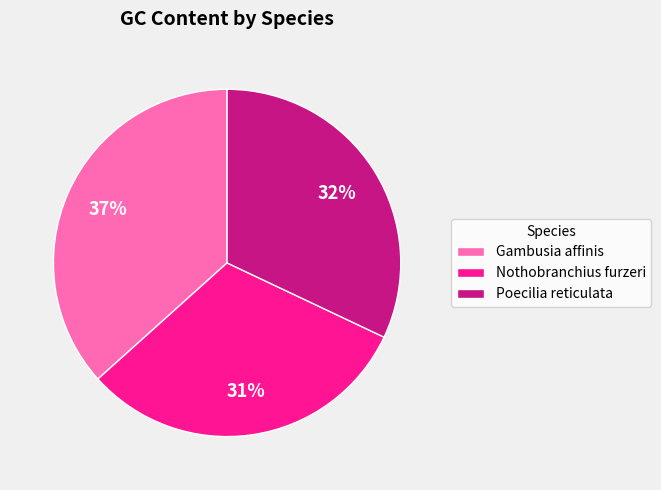

To the nearest percent, what is the average slice percentage?

33%